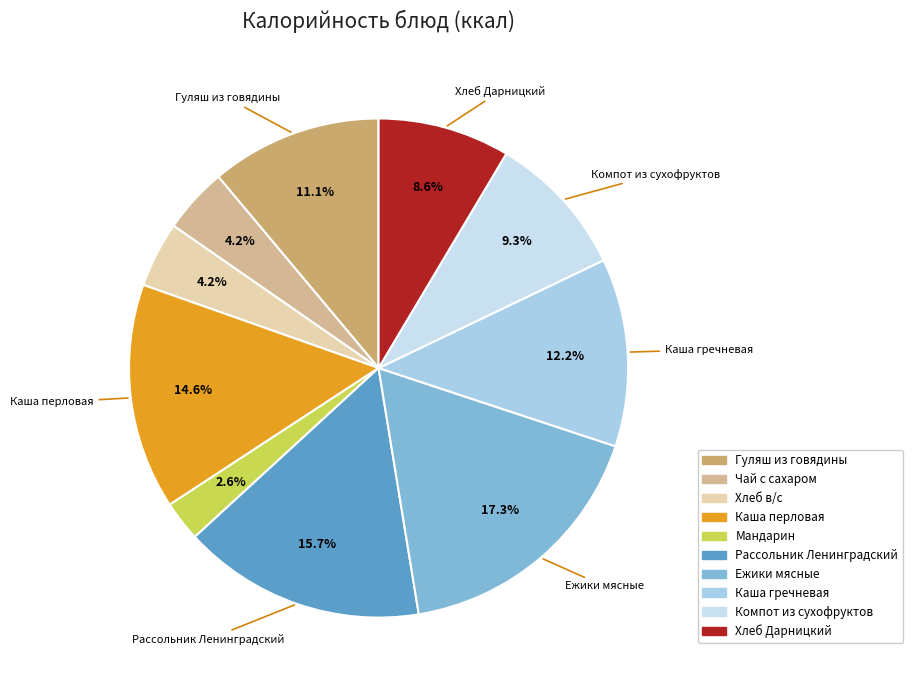

To the nearest percent, what is the difference between the largest and smallest slice percentages?

15%